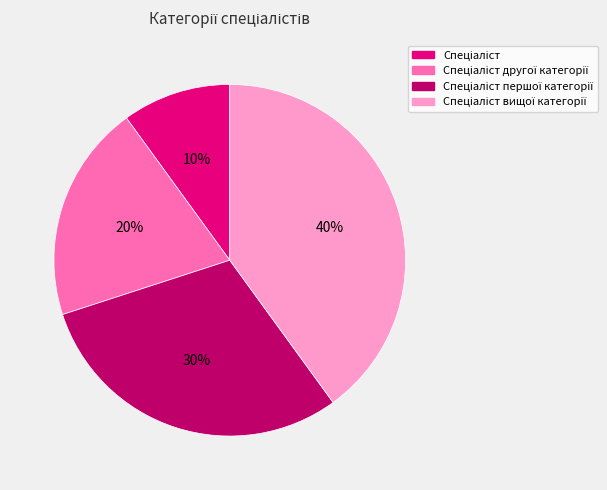

To the nearest percent, what is the average slice percentage?

25%